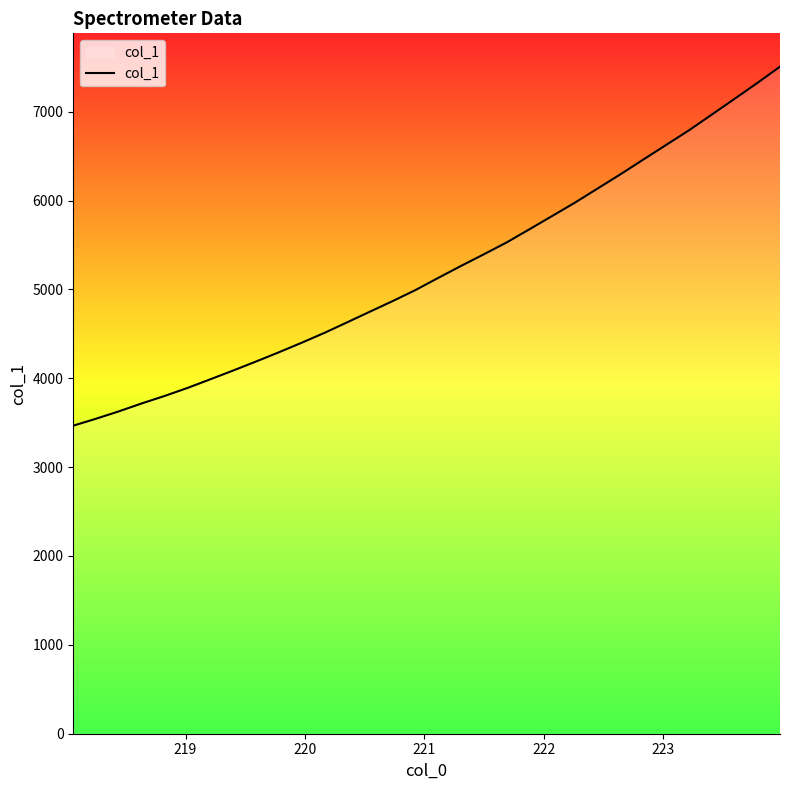

How many values are below 5129?

16